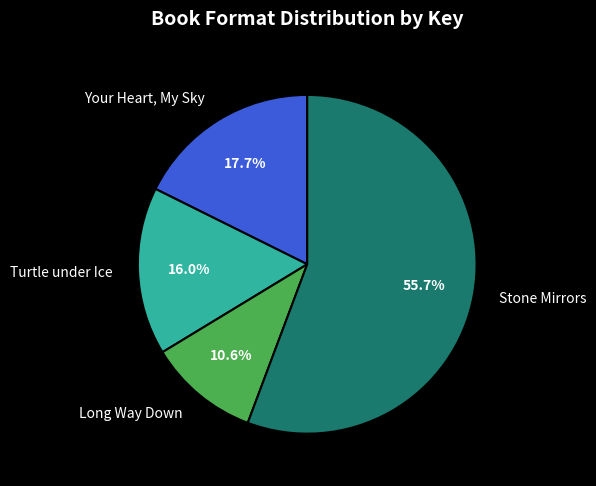

Which has a higher value, Turtle under Ice or Your Heart, My Sky?

Your Heart, My Sky